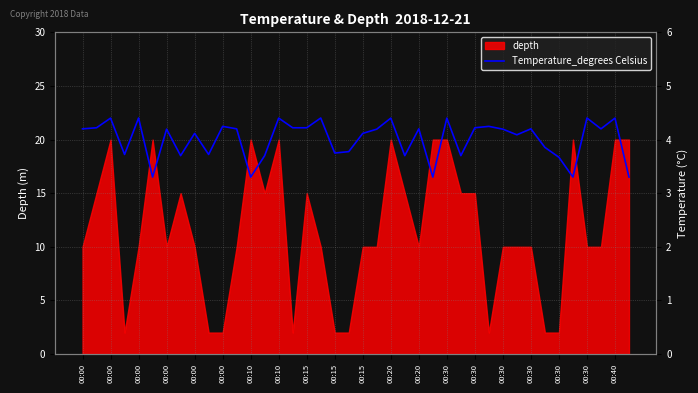

What is the difference between the maximum and minimum values?

1.1